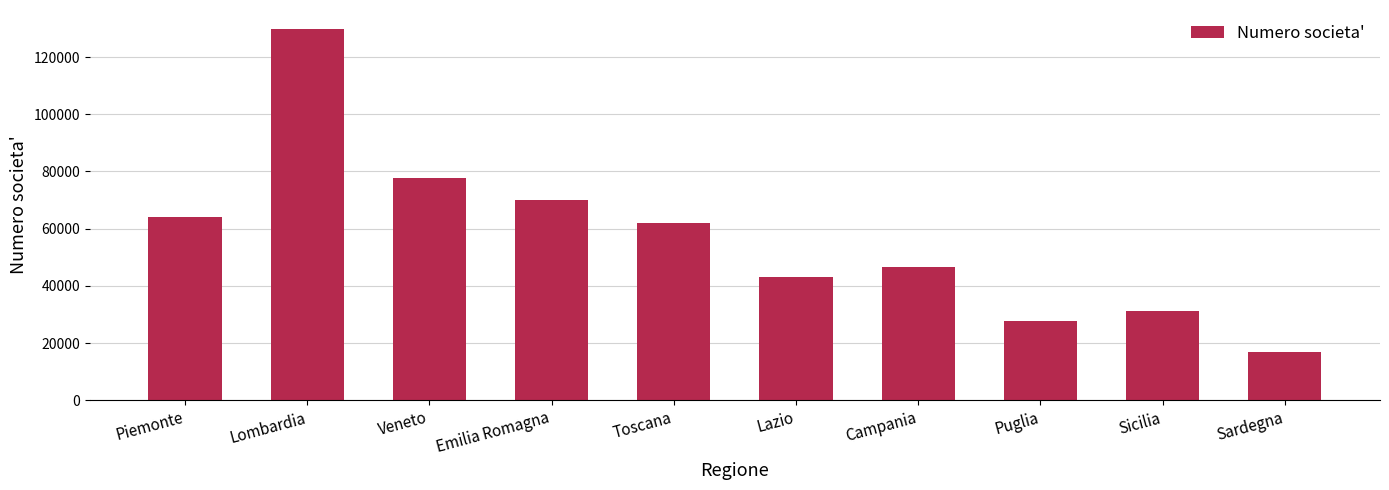

Reading right to left, extract all data points from this chart.

Sardegna=17041	Sicilia=31199	Puglia=27787	Campania=46573	Lazio=43097	Toscana=61827	Emilia Romagna=69959	Veneto=77574	Lombardia=129942	Piemonte=64195